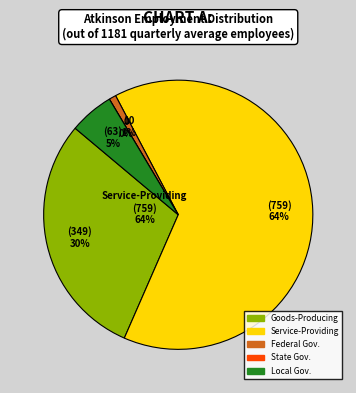

Combined, do State Government and Goods-Producing Industries account for over 50%?

No